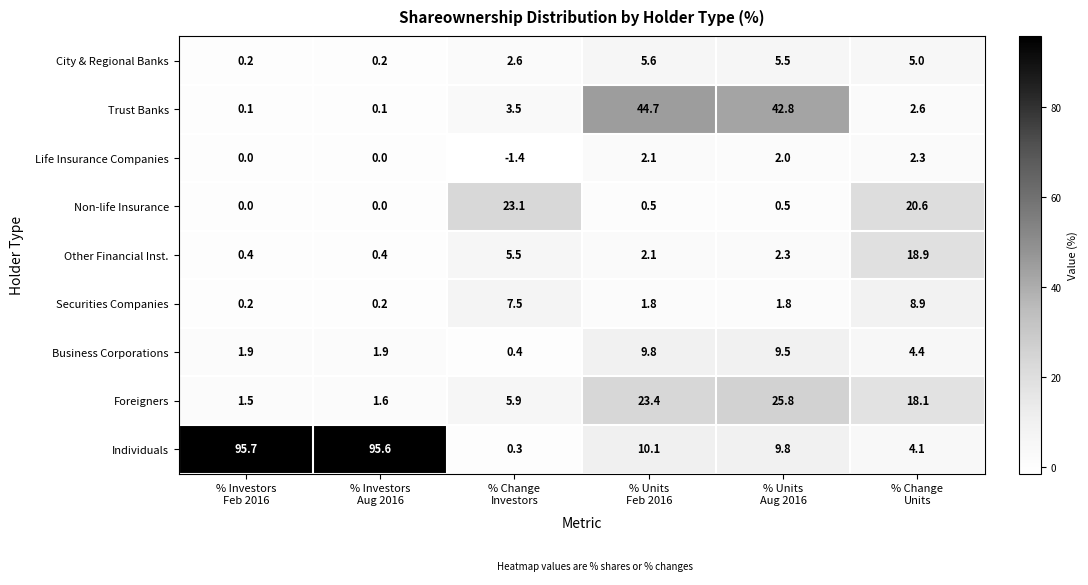

How many values in the Other Financial Inst. series are below 2?

2